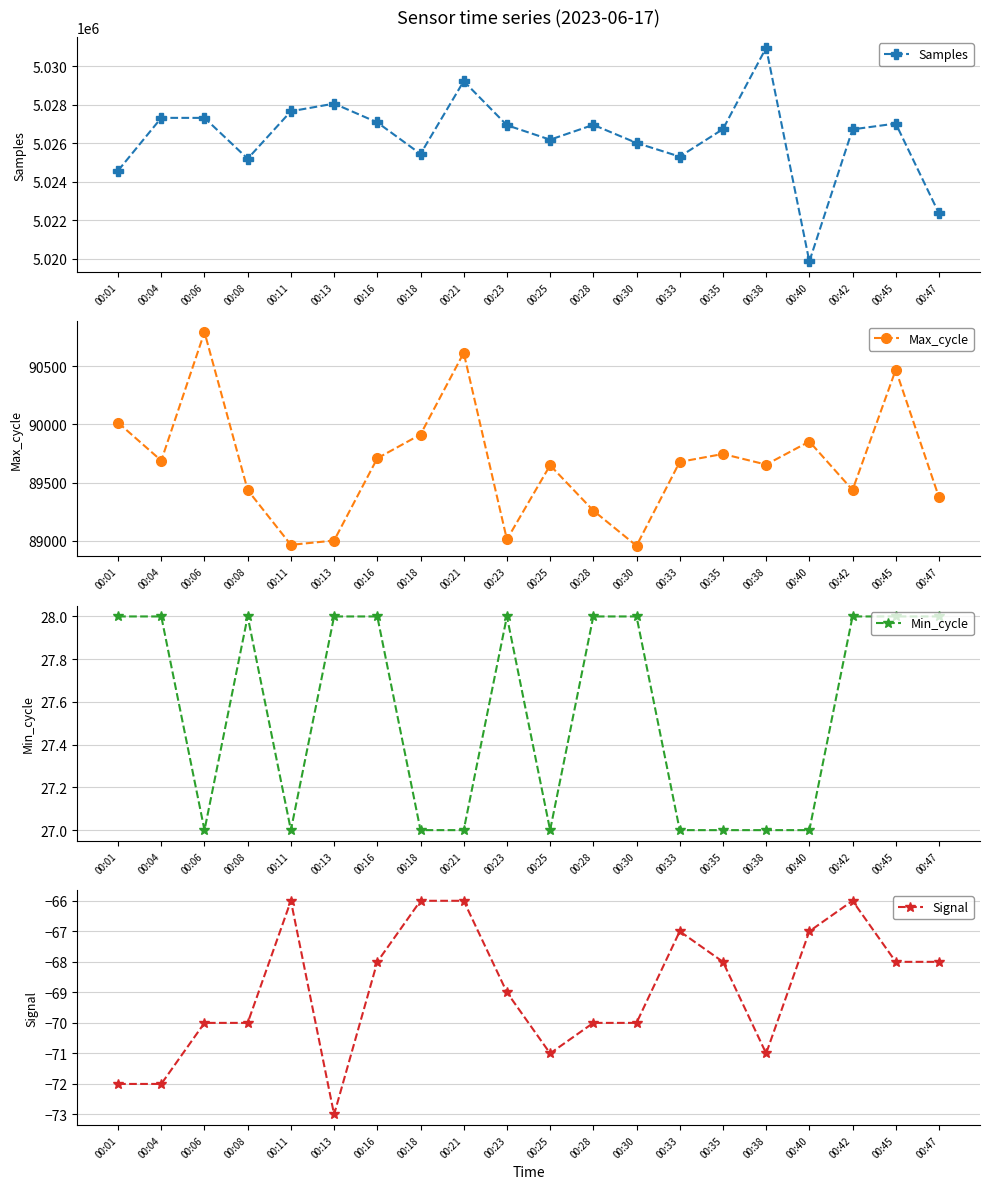

True or false: Max_cycle and Min_cycle cross at least once.

False